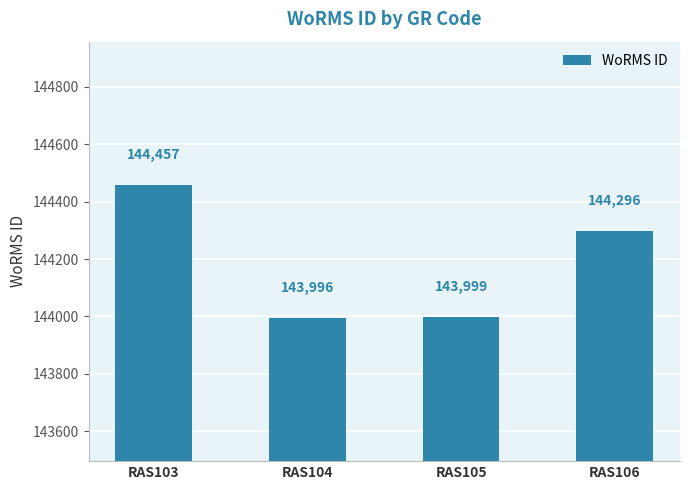

What is the average value?

144187